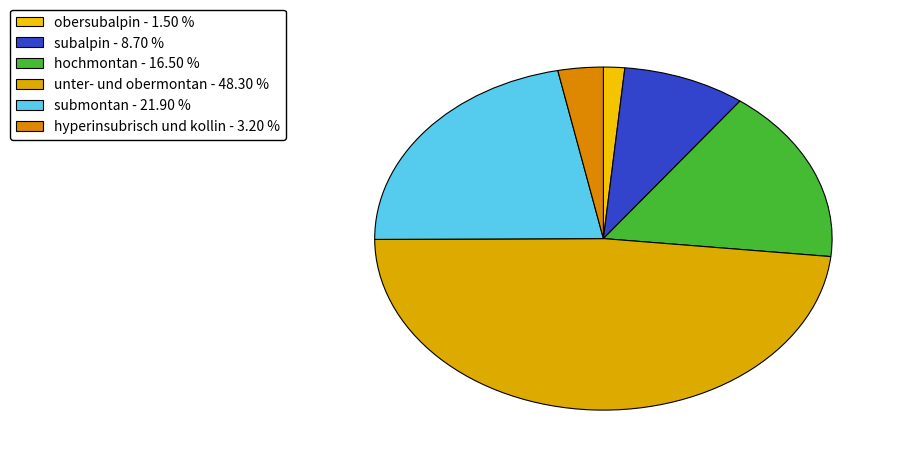

Between hyperinsubrisch und kollin and unter- und obermontan, which is larger?

unter- und obermontan